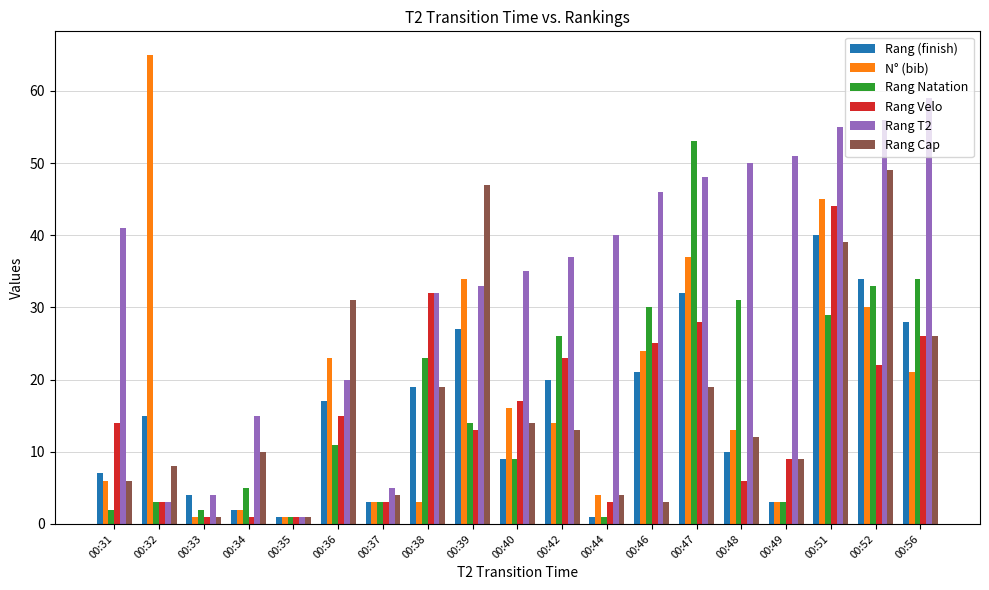

What value does the N° (bib) series have at 00:52, to the nearest 5?

30